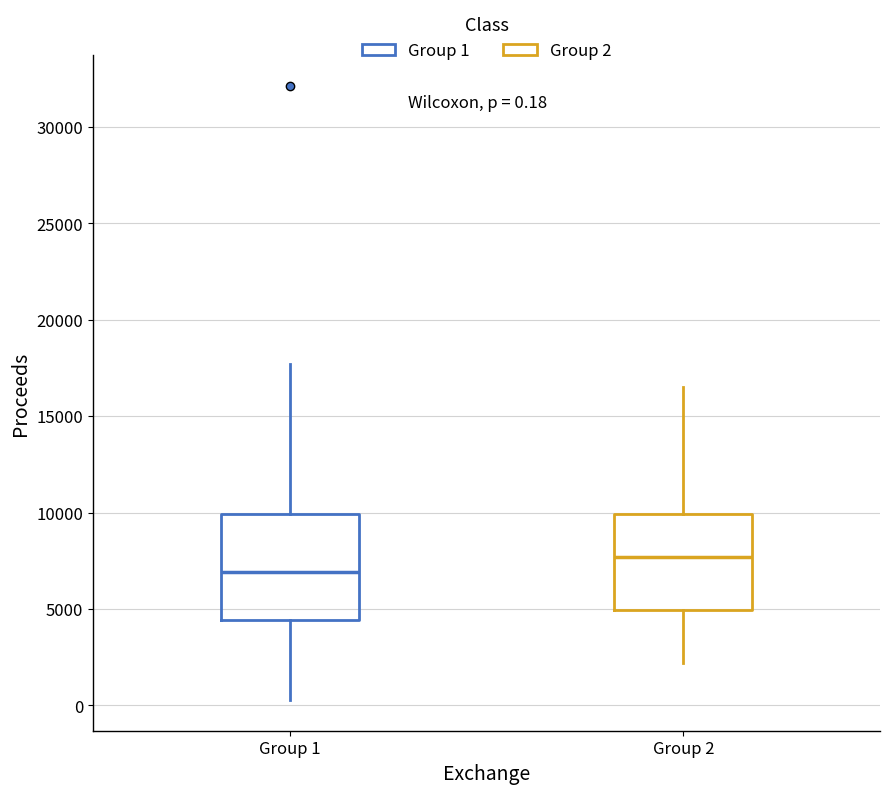

Which box is the tallest, from its lower edge to its upper edge?

Group 1